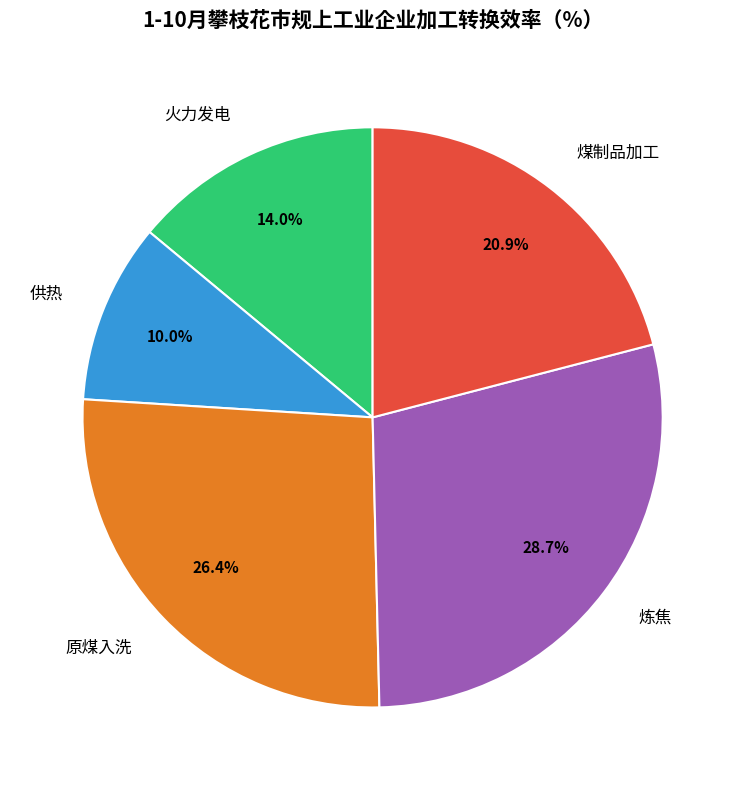

To the nearest percent, what is the average slice percentage?

20%